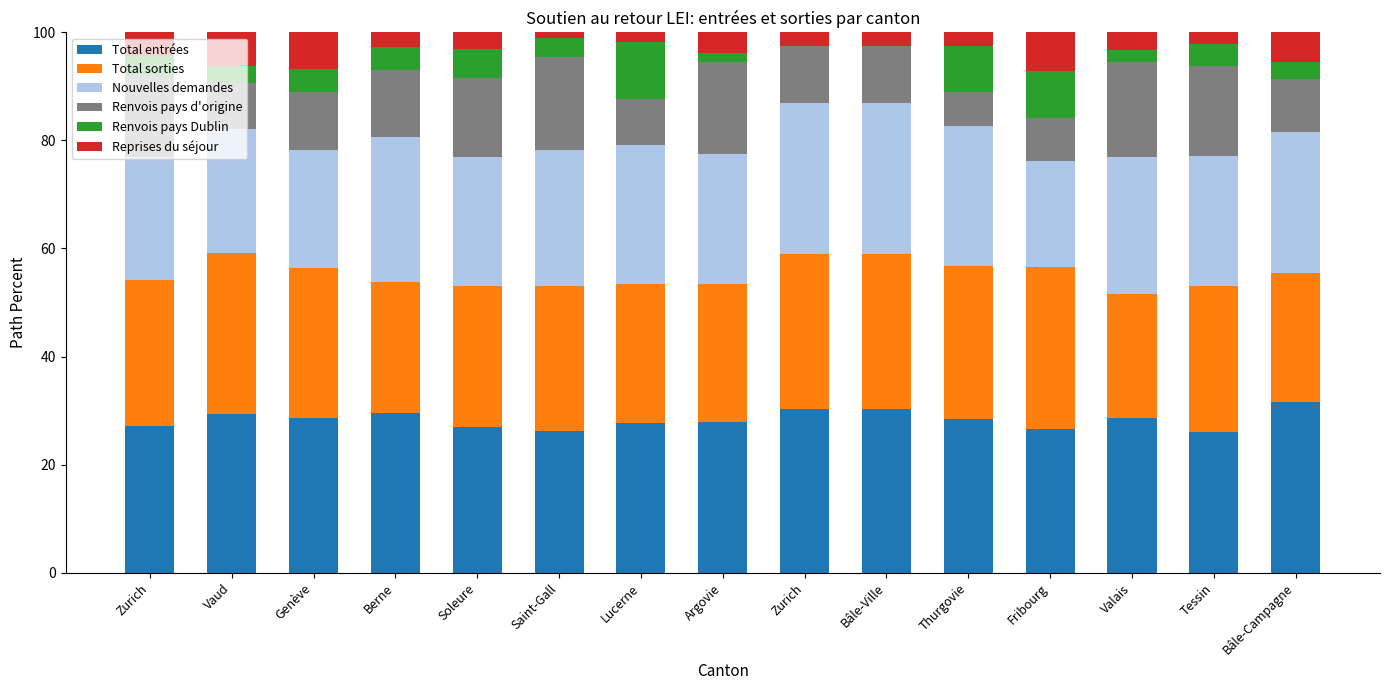

How many series are shown in this chart?

6